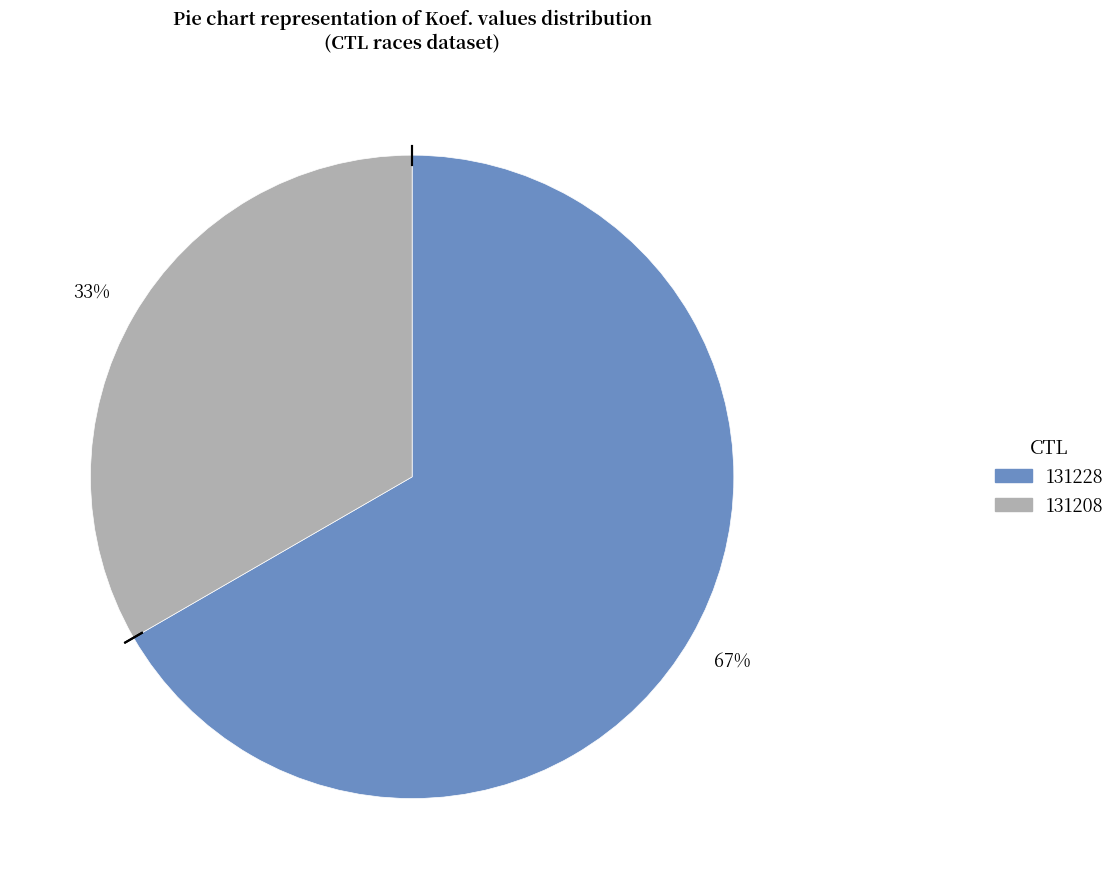

Is it true that 131228 is 79% of the pie?

False